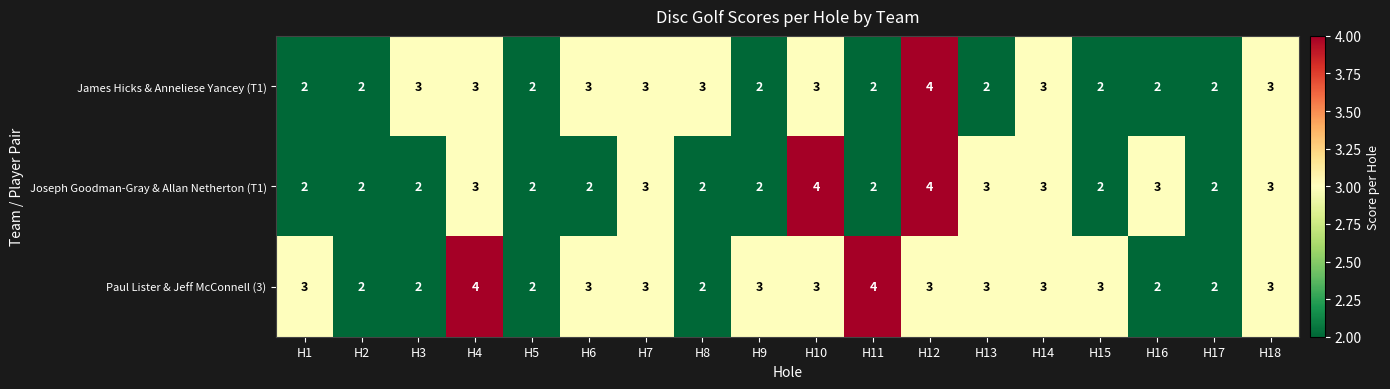

Which series changed the most between H6 and H12?

Joseph Goodman-Gray & Allan Netherton (T1)